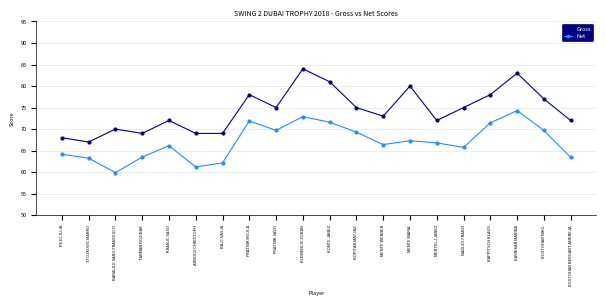

What is the difference between the Gross values at ROSTOHAR NIKO and KLEMENCIC ZORAN?

7.0